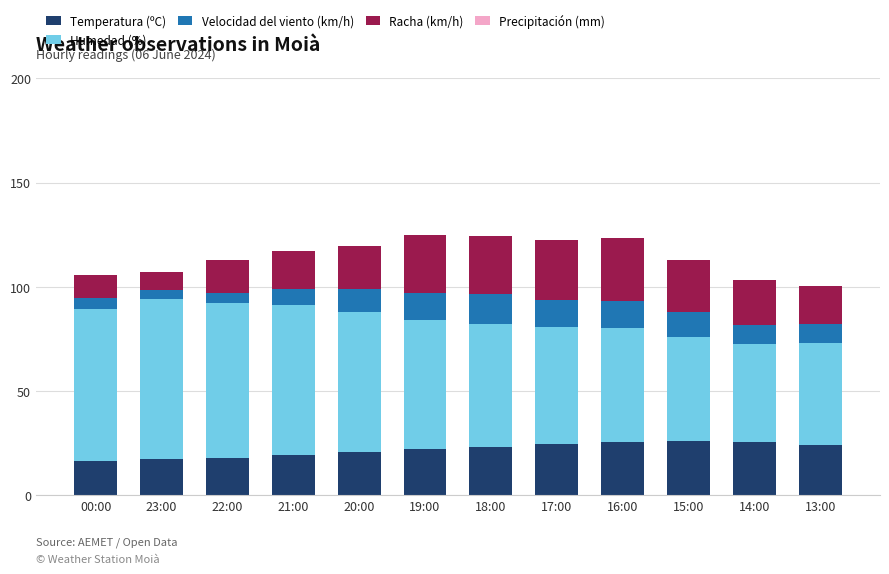

What is the value of the Temperatura (ºC) bar at the 10th from the left?

26.1